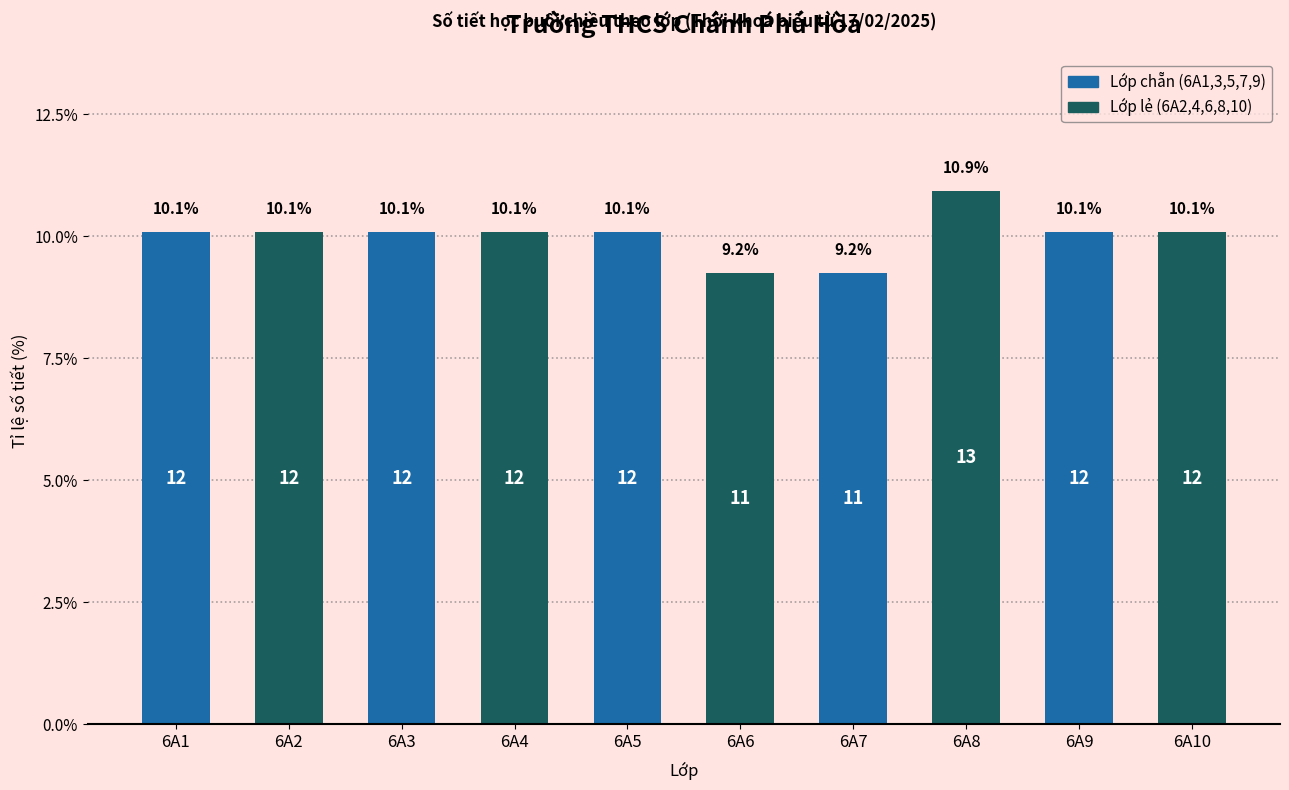

Reading left to right, extract all data points from this chart.

10.1	10.1	10.1	10.1	10.1	9.2	9.2	10.9	10.1	10.1